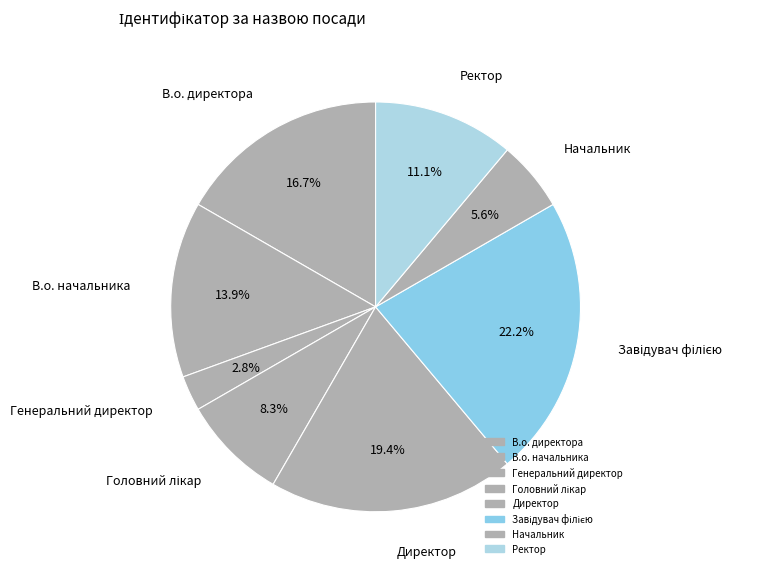

The В.о. начальника slice represents 14% of the pie. True or false?

True